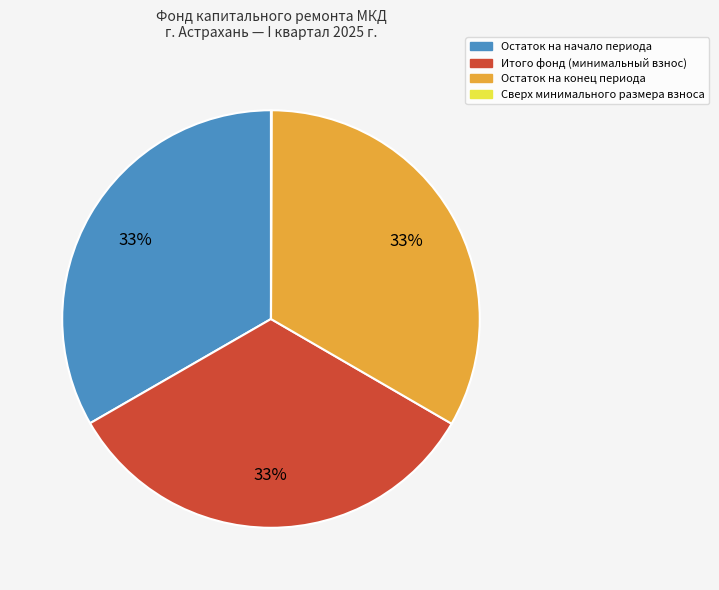

Is there any slice that represents more than half of the pie?

No